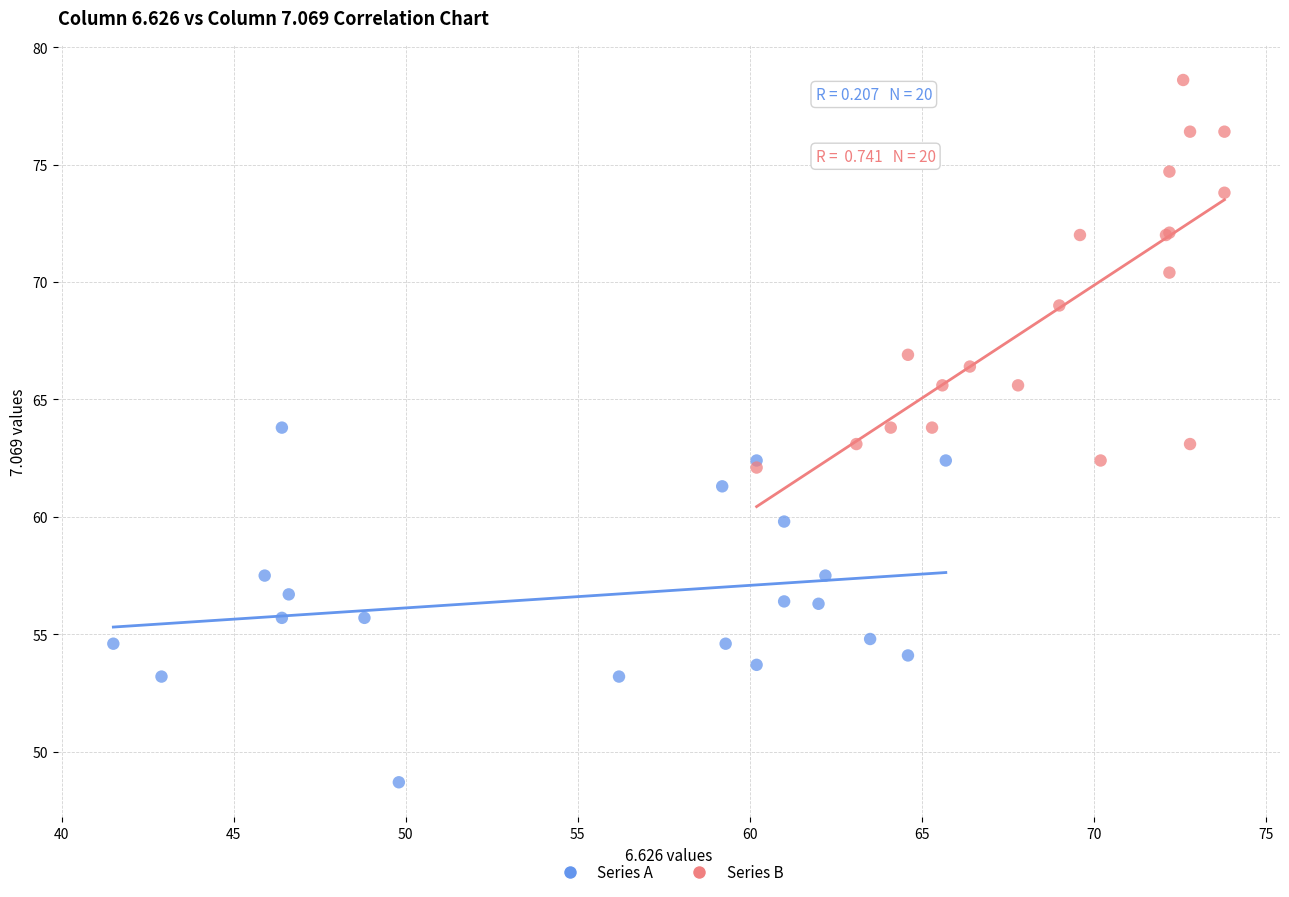

Which series has the widest spread of Y values?

Series B